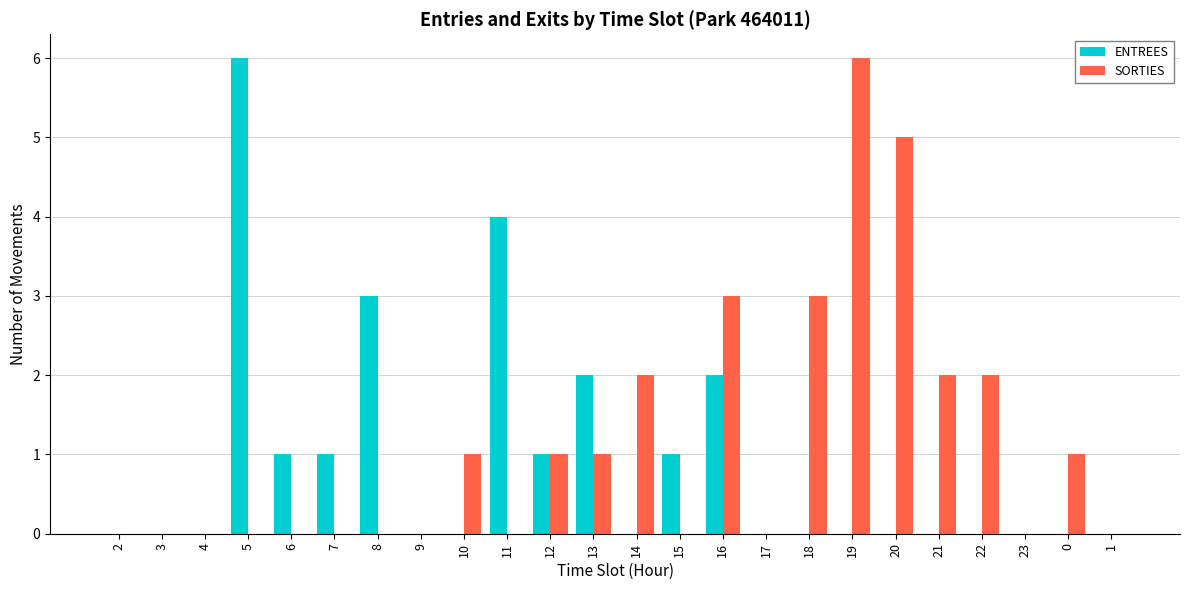

At which label does SORTIES reach its peak?

19